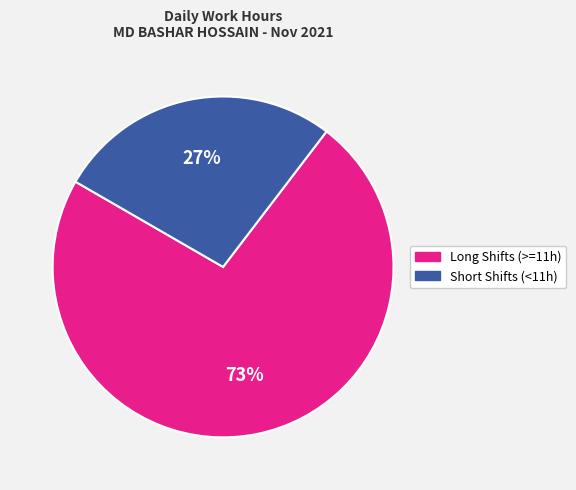

To the nearest percent, what is the average slice percentage?

50%